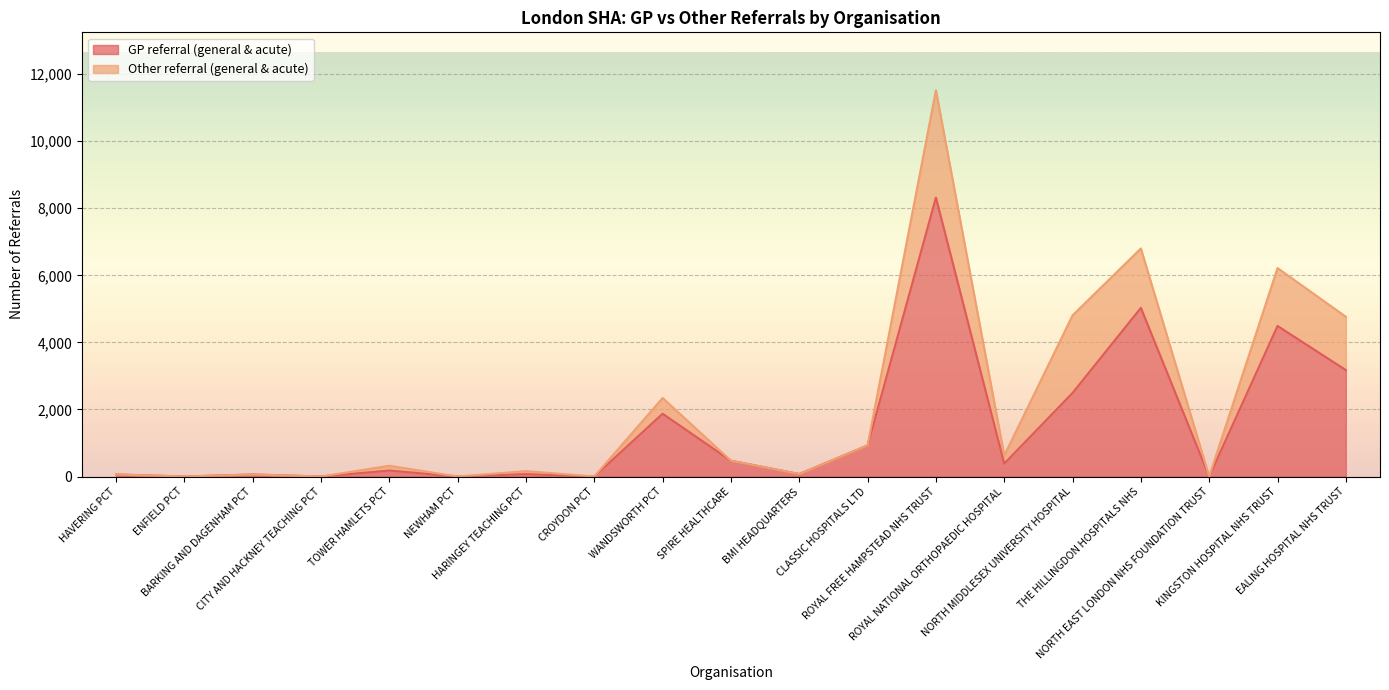

What is the label of the 16th point from the right?

CITY AND HACKNEY TEACHING PCT